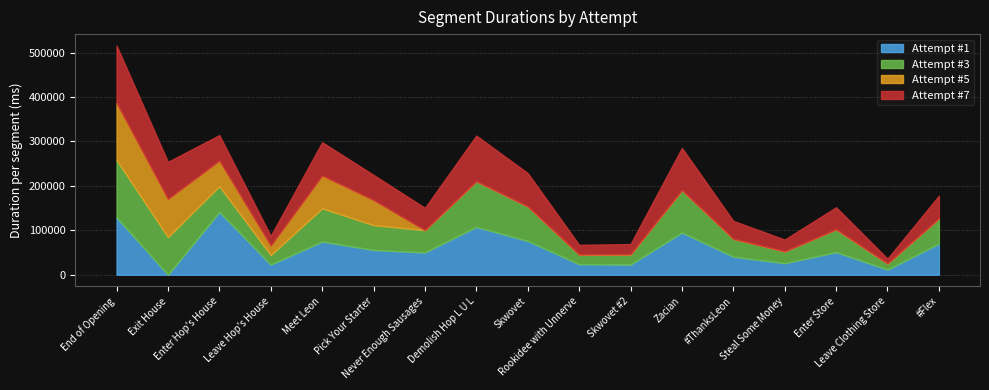

Reading left to right, transcribe all the data shown in this chart.

Attempt #1: 129124	0	141296	22936	74701	55806	50240	107734	76137	23718	22993	95104	40705	26106	50915	11636	70163
Attempt #3: 129085	84674	58087	21501	74894	55858	50309	102817	77707	21936	23069	95360	40221	26608	51388	13853	56479
Attempt #5: 128841	86197	57829	21578	73960	56769	0	0	0	0	0	0	0	0	0	0	0
Attempt #7: 128733	83151	57073	21350	74655	56296	50094	102598	75023	21736	22992	94918	40335	26440	49583	10810	51238